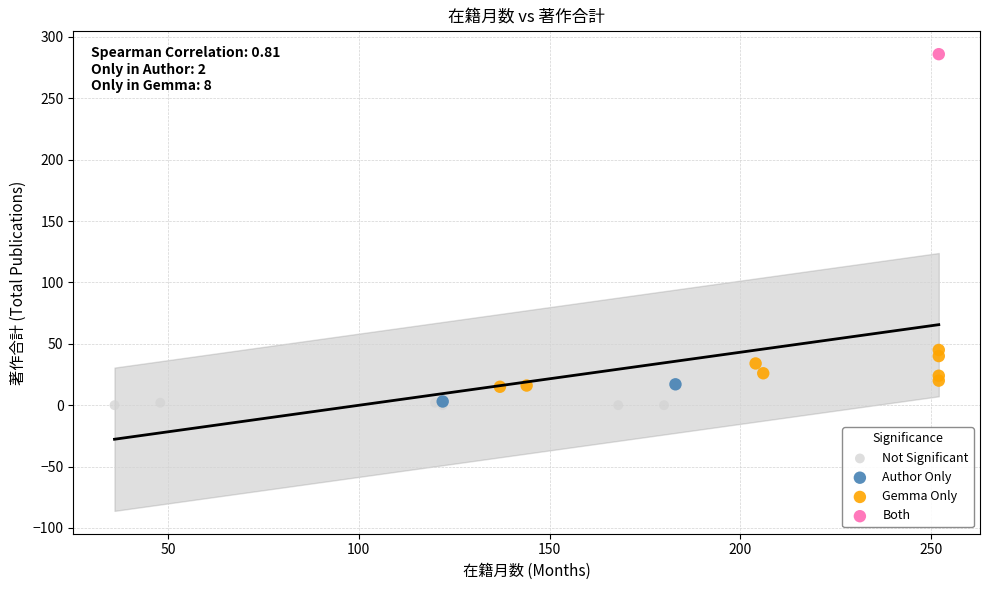

Which series contains the highest Y value?

Both